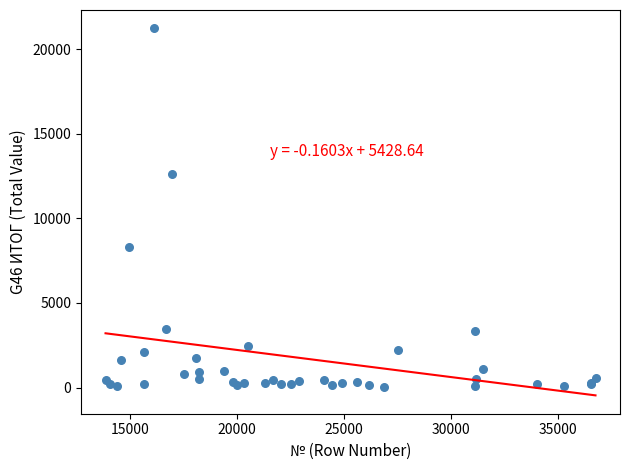

What Y value in the scatter plot is closest to 10631?

12601.3